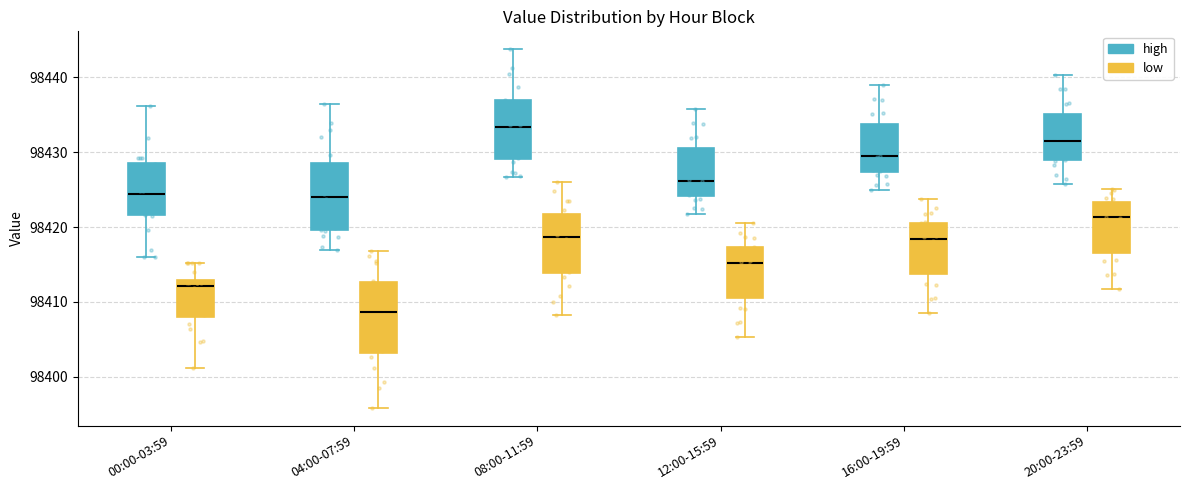

Where does the upper whisker of the box for 16:00-19:59 (high) end on the y-axis? The values are not printed on the chart, so give them approximately, as read against the axis.

98439